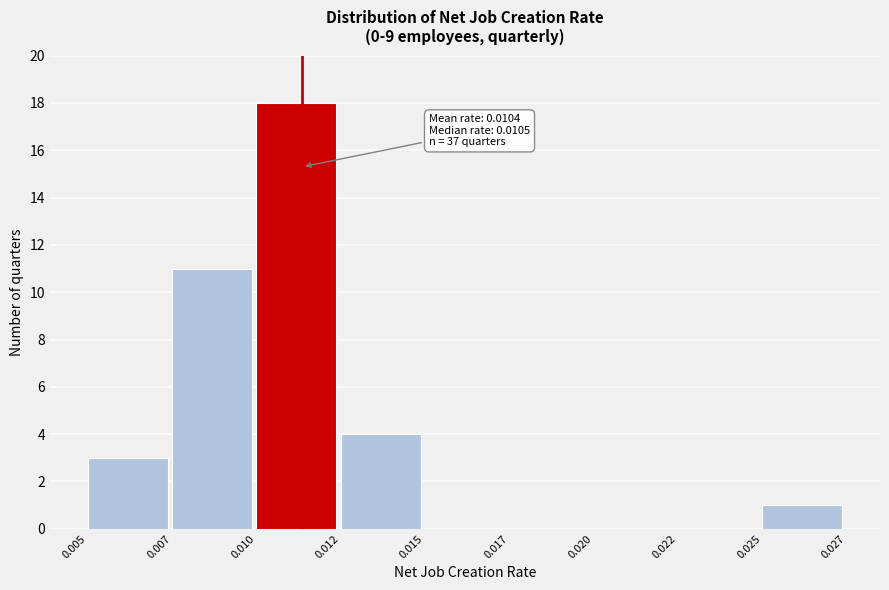

Reading left to right, transcribe all the data shown in this chart.

0.005=3	0.007=11	0.010=18	0.012=4	0.015=0	0.017=0	0.020=0	0.022=0	0.025=1